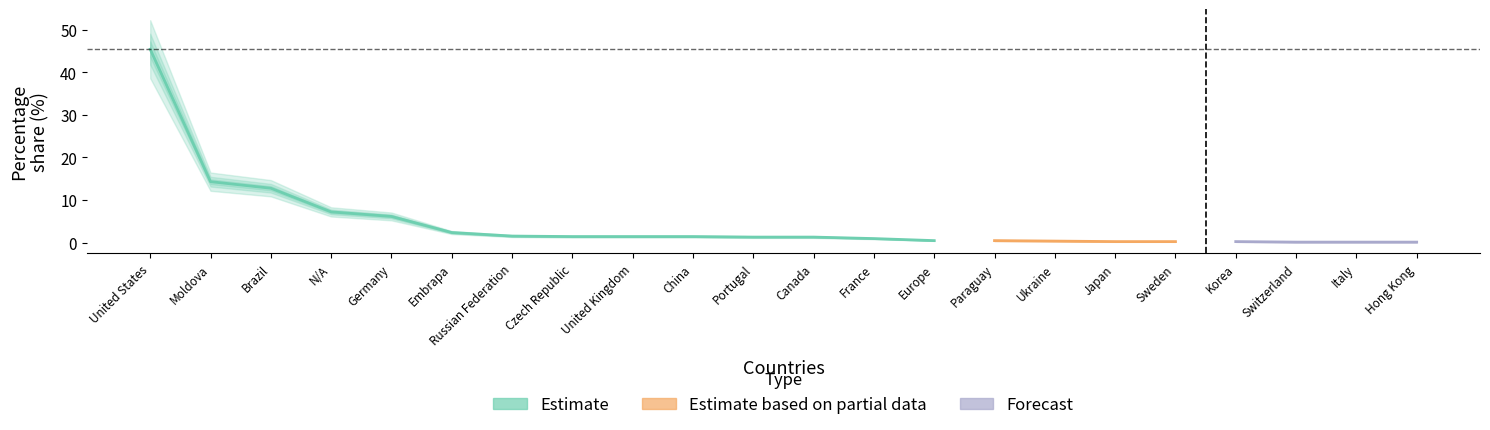

The value of Forecast at Korea is 0.2. True or false?

True